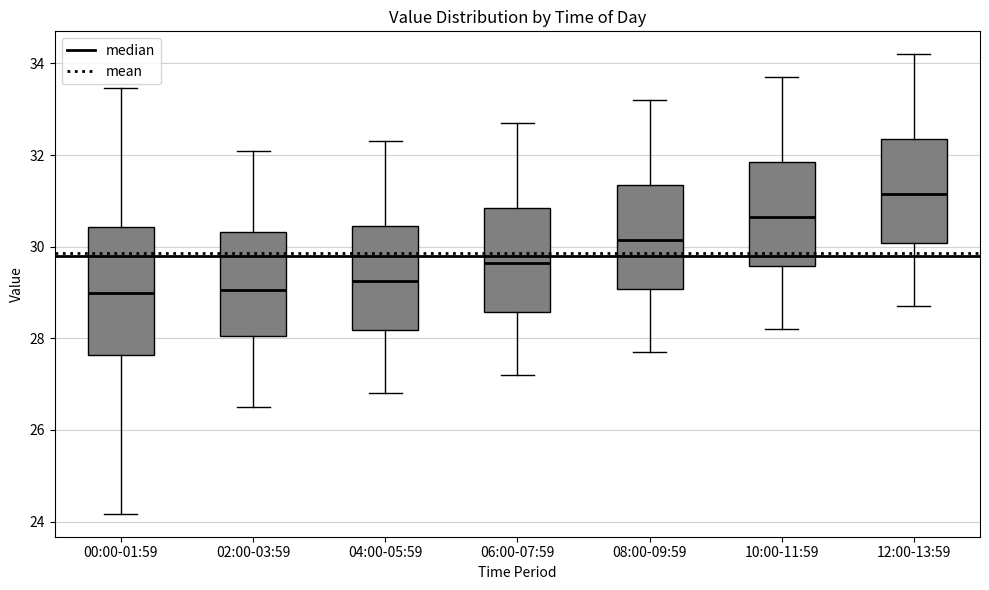

Which box's median line is the highest?

12:00-13:59